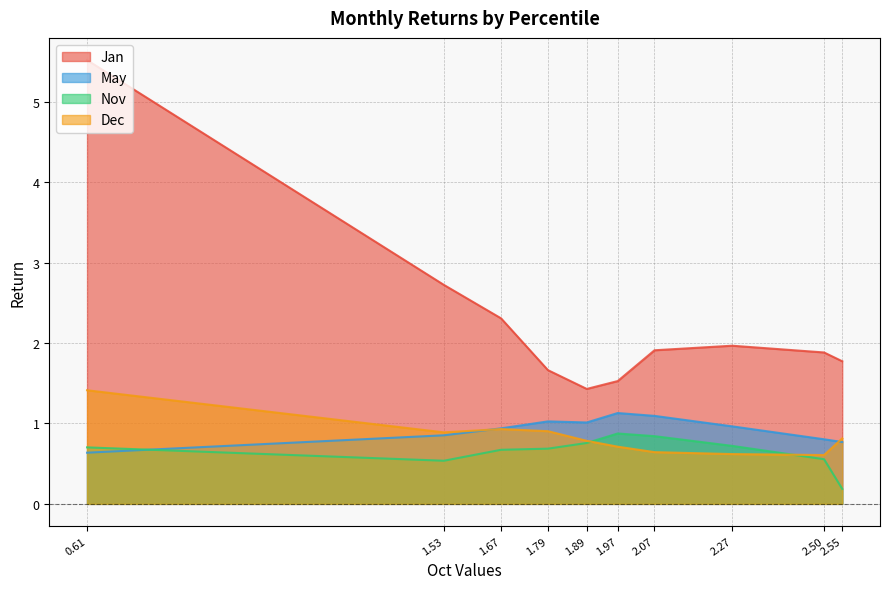

Reading right to left, extract all data points from this chart.

Jan: 1.8	1.9	2.0	1.9	1.5	1.4	1.7	2.3	2.7	5.5
May: 0.8	0.8	1.0	1.1	1.1	1.0	1.0	0.9	0.9	0.6
Nov: 0.2	0.6	0.7	0.8	0.9	0.8	0.7	0.7	0.5	0.7
Dec: 0.8	0.6	0.6	0.6	0.7	0.8	0.9	0.9	0.9	1.4